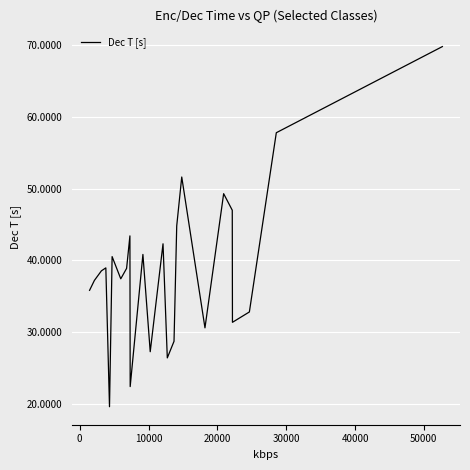

Is this an area chart (filled region under the line)?

No